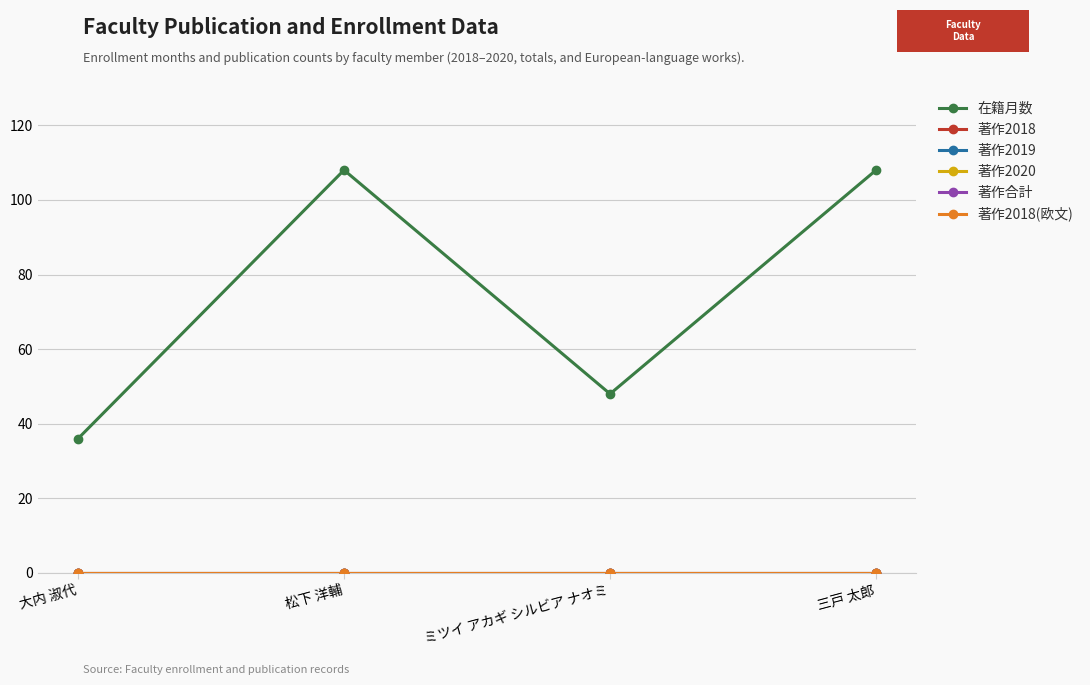

True or false: 著作2019 and 在籍月数 intersect in this chart.

False